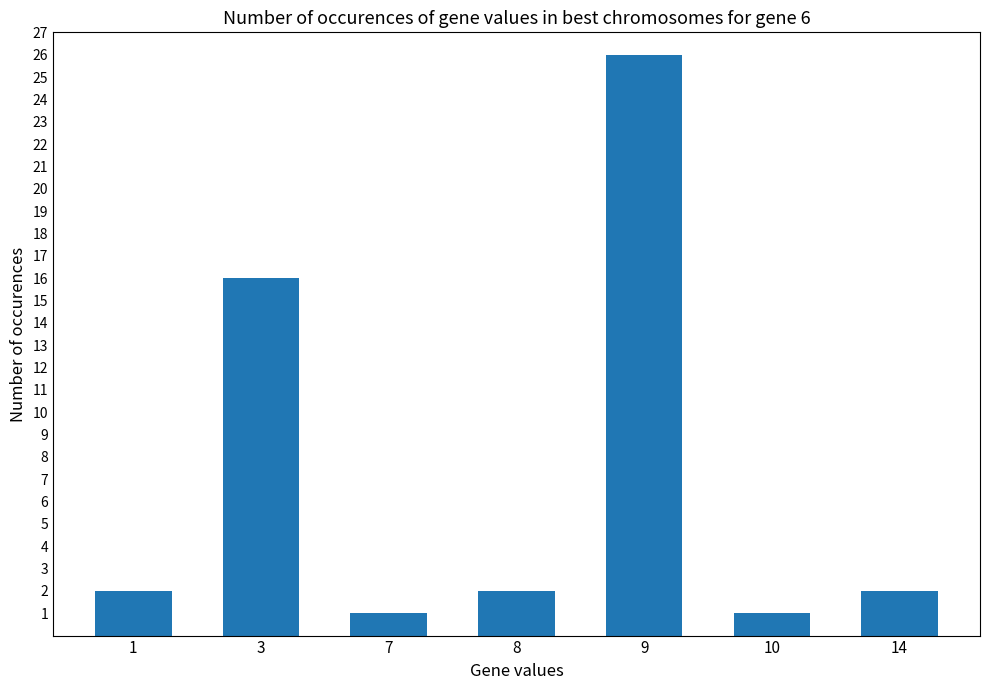

Read the value at 3.

16